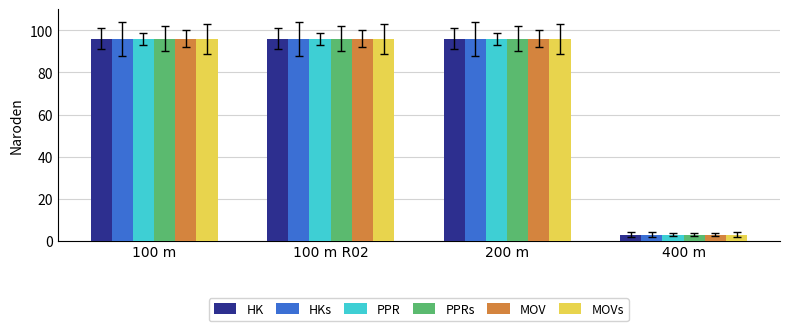

Reading left to right, list all the values displayed in this chart.

HK: 96	96	96	3
HKs: 96	96	96	3
PPR: 96	96	96	3
PPRs: 96	96	96	3
MOV: 96	96	96	3
MOVs: 96	96	96	3